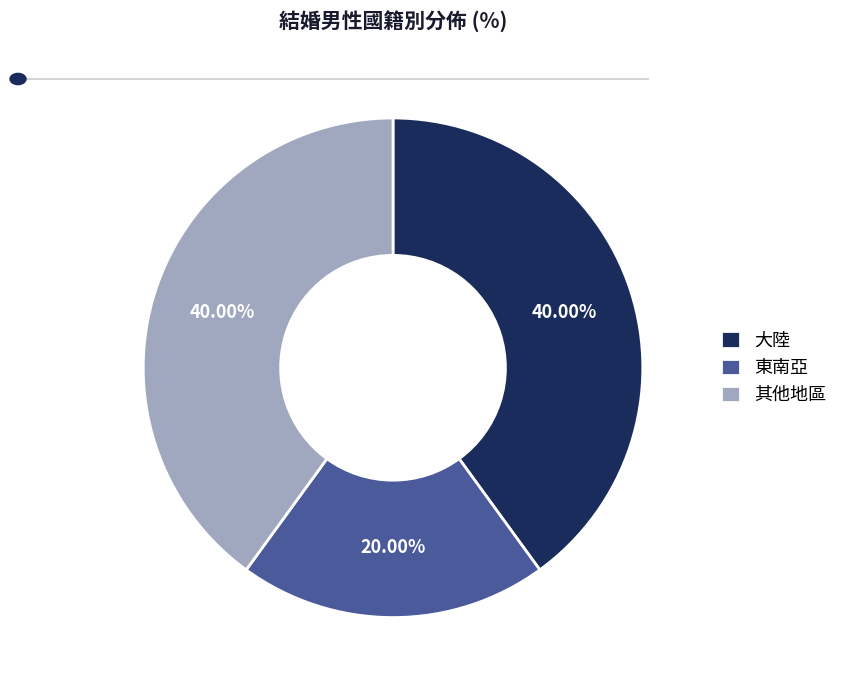

What is the smallest slice in the pie chart?

東南亞